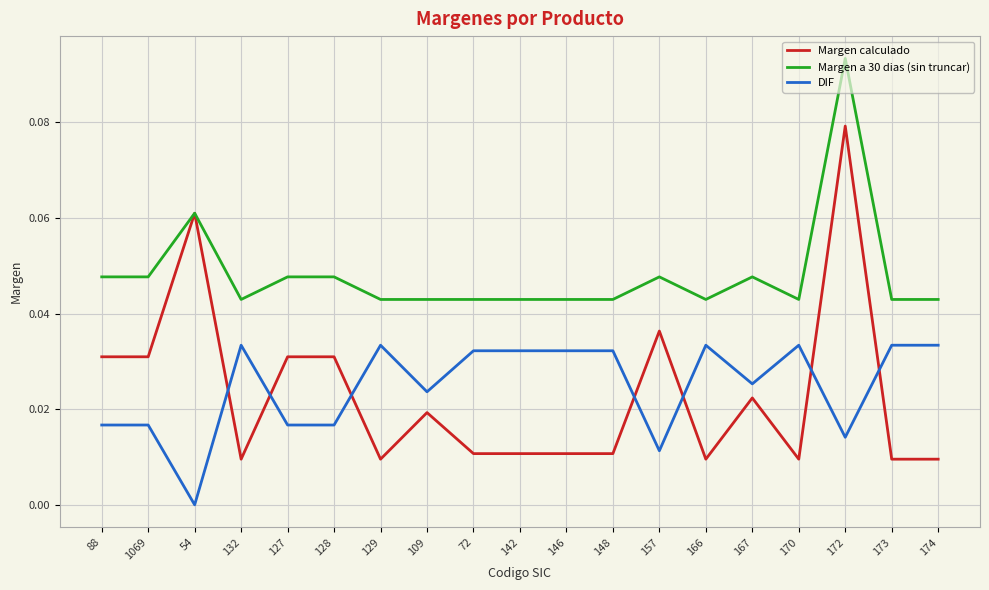

Is the value of Margen a 30 dias (sin truncar) at 88 greater than the value of Margen calculado at 54?

No